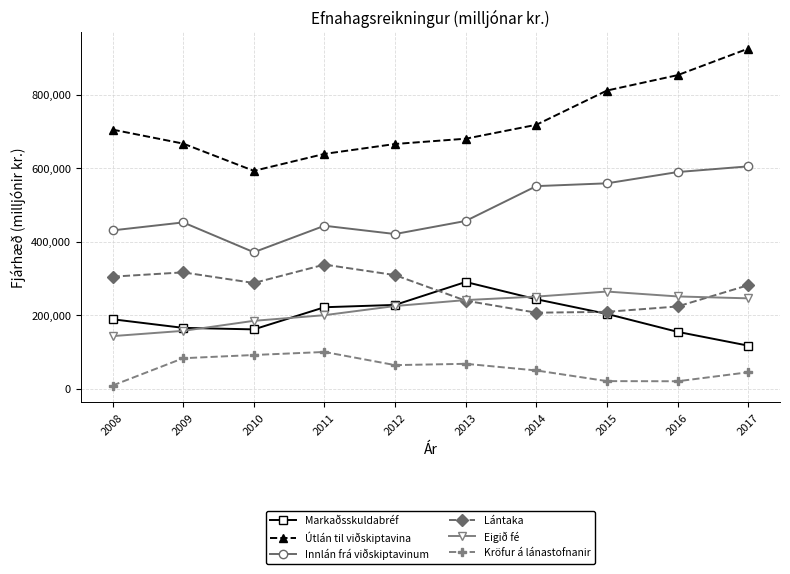

Does the chart have visible grid lines?

Yes